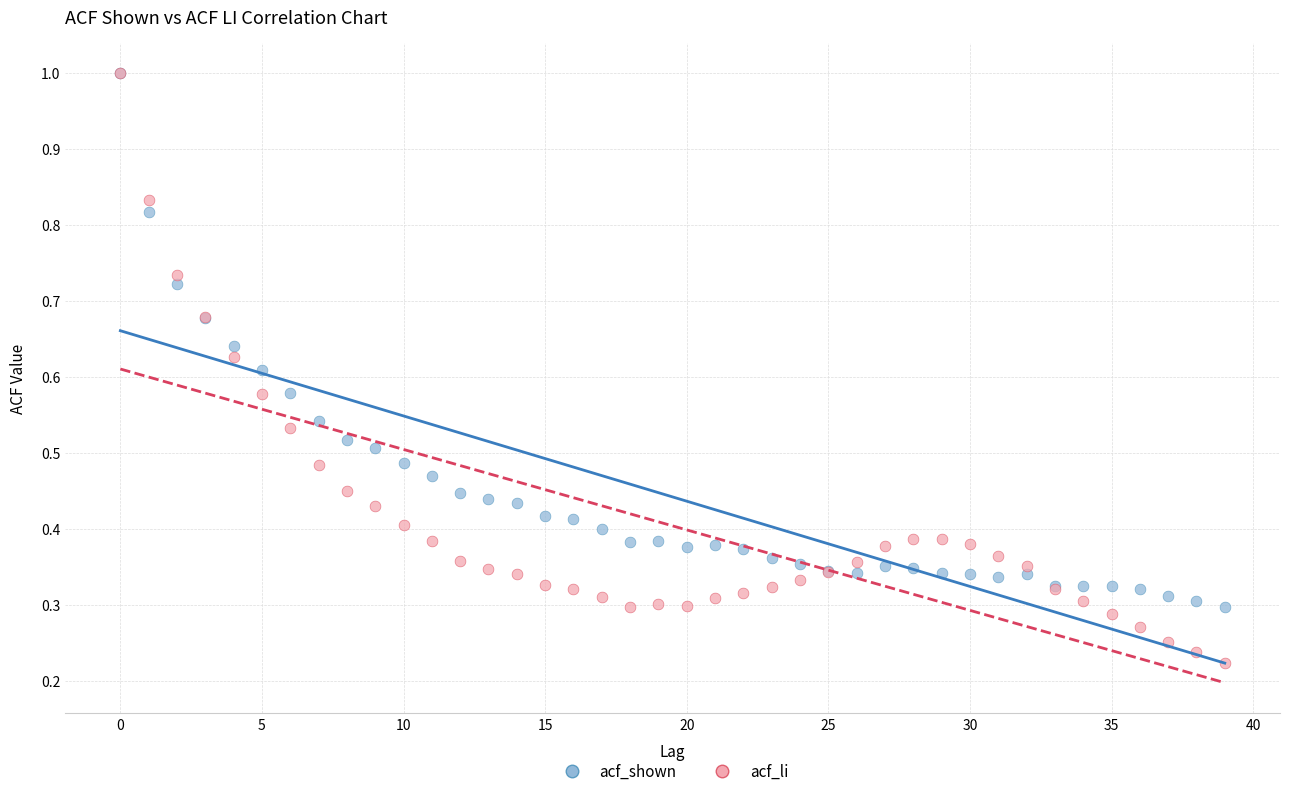

Which series contains the lowest Y value?

acf_li